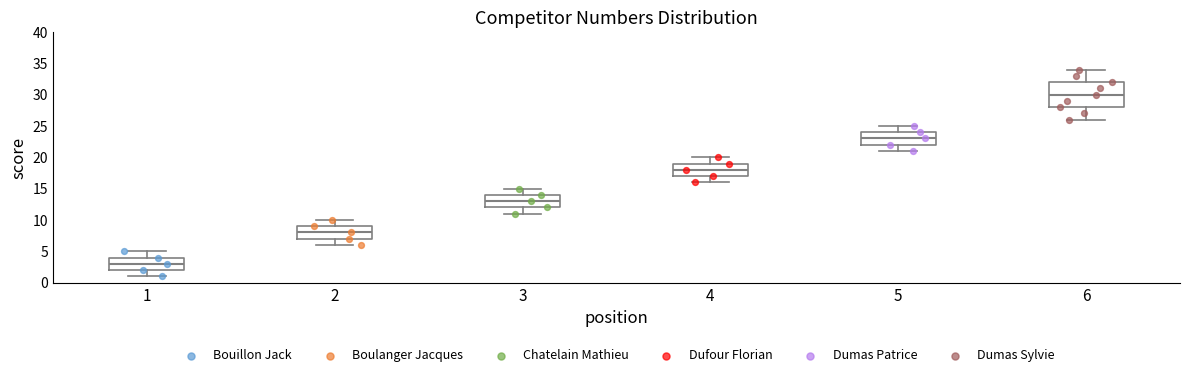

Comparing the boxes themselves (not the whiskers), which one is the tallest?

6